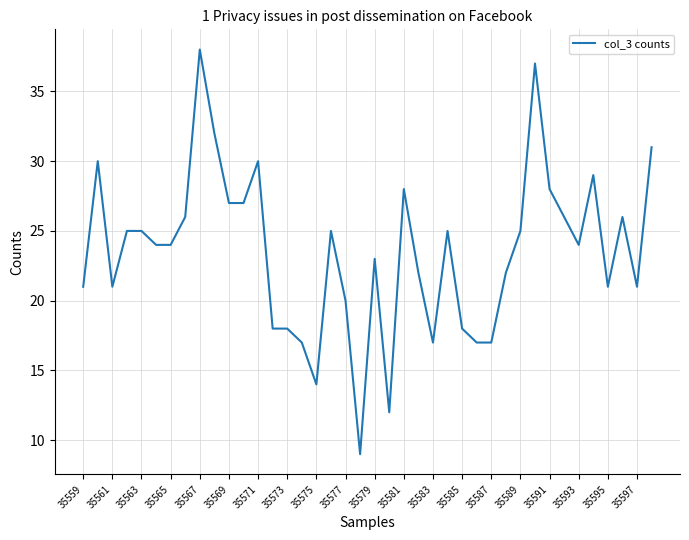

What is the smallest value displayed?

9